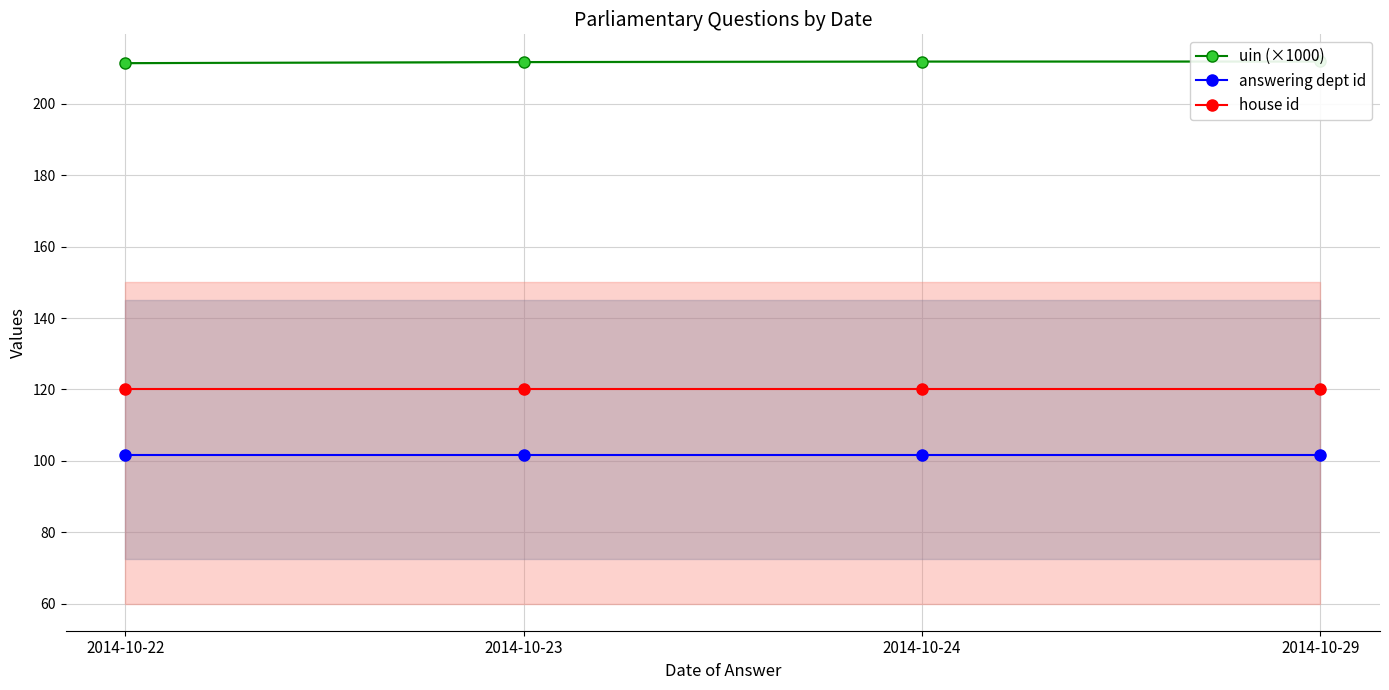

What is the lowest value of the uin (×1000) series?

211.4